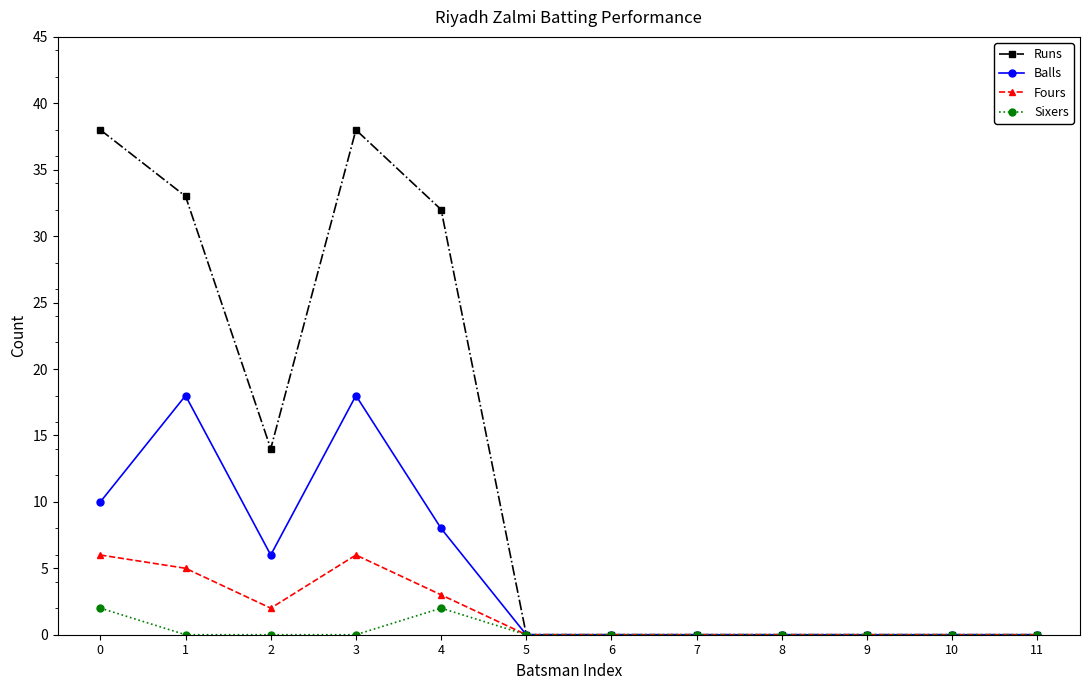

Rank the series by their maximum value, from highest to lowest.

Runs, Balls, Fours, Sixers